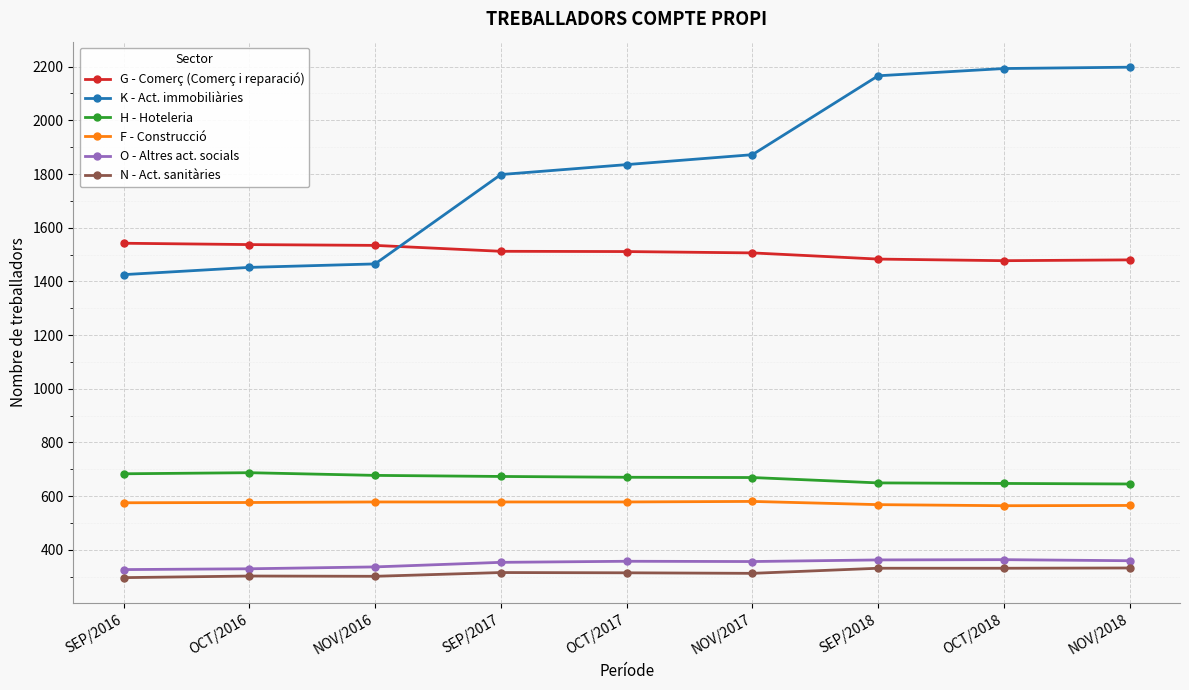

Is this an area chart (filled region under the line)?

No